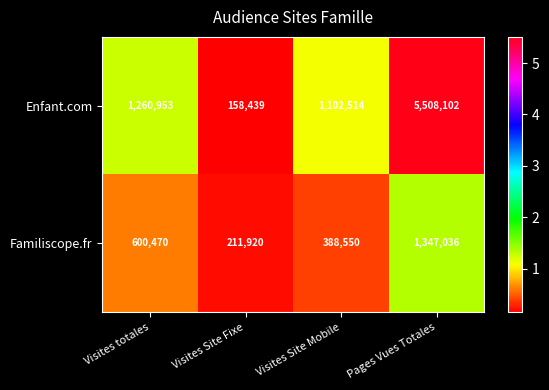

Which series changed the most between Visites totales and Visites Site Fixe?

Enfant.com